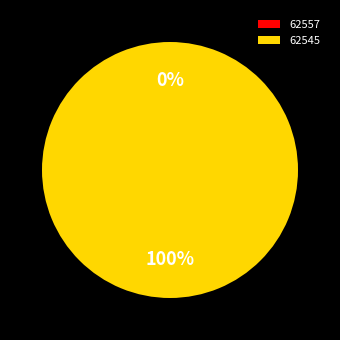

Which category has the biggest portion of the pie?

62545